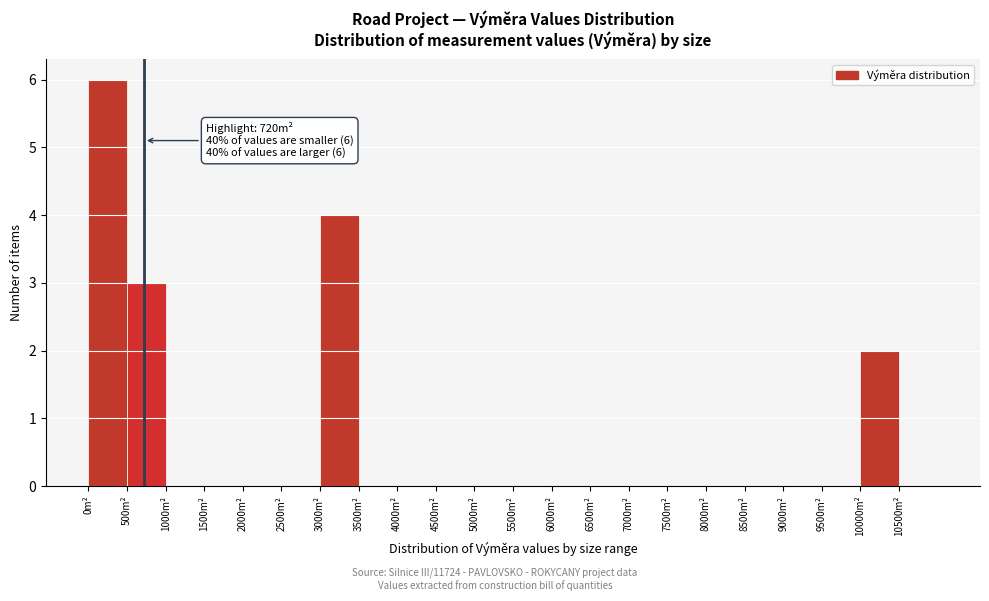

Which range on the x-axis has the tallest bar?

0 to 500